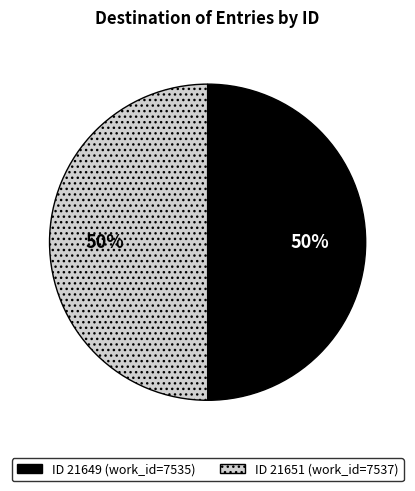

To the nearest percent, what is the average slice percentage?

50%